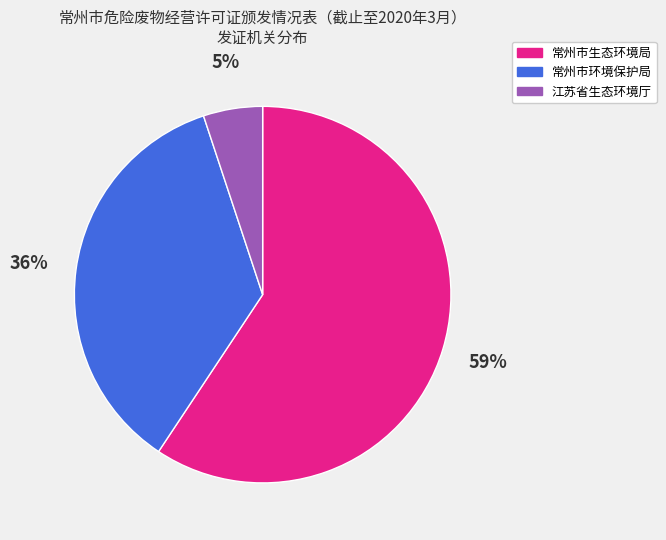

Which category accounts for the majority?

常州市生态环境局